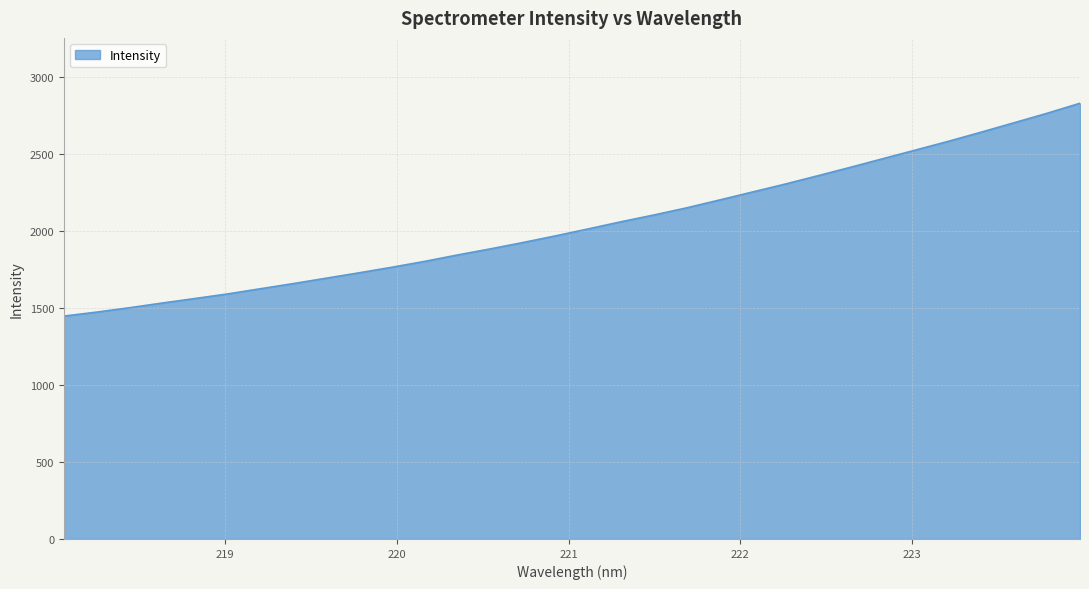

What is the greatest value displayed?

2830.6